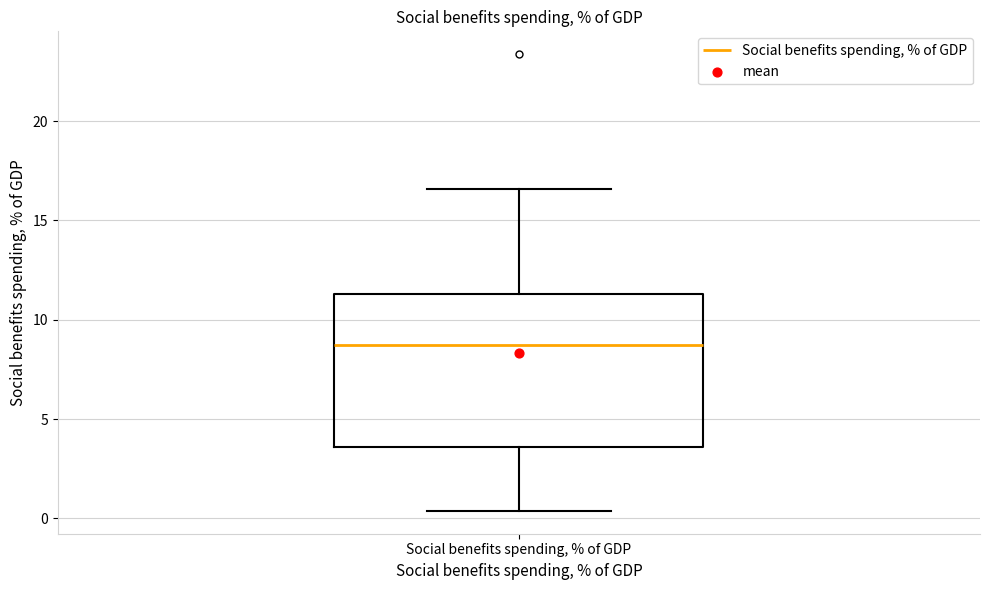

Where is the lower edge of the box for Social benefits spending, % of GDP on the y-axis? The values are not printed on the chart, so give them approximately, as read against the axis.

3.5